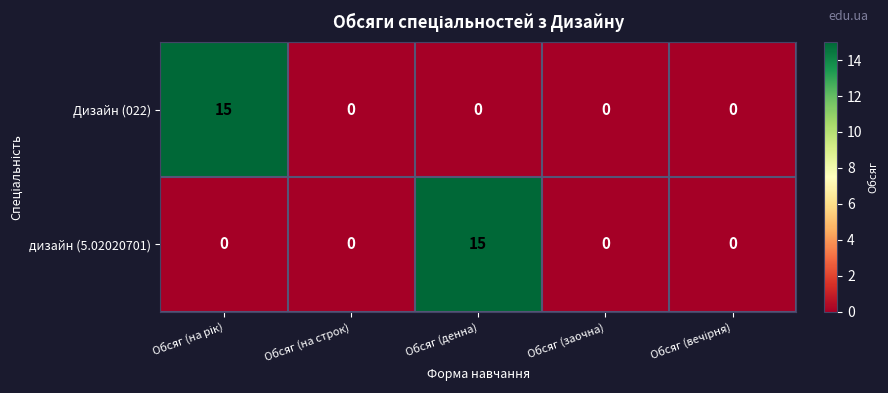

What is the average value of the Дизайн (022) series?

3